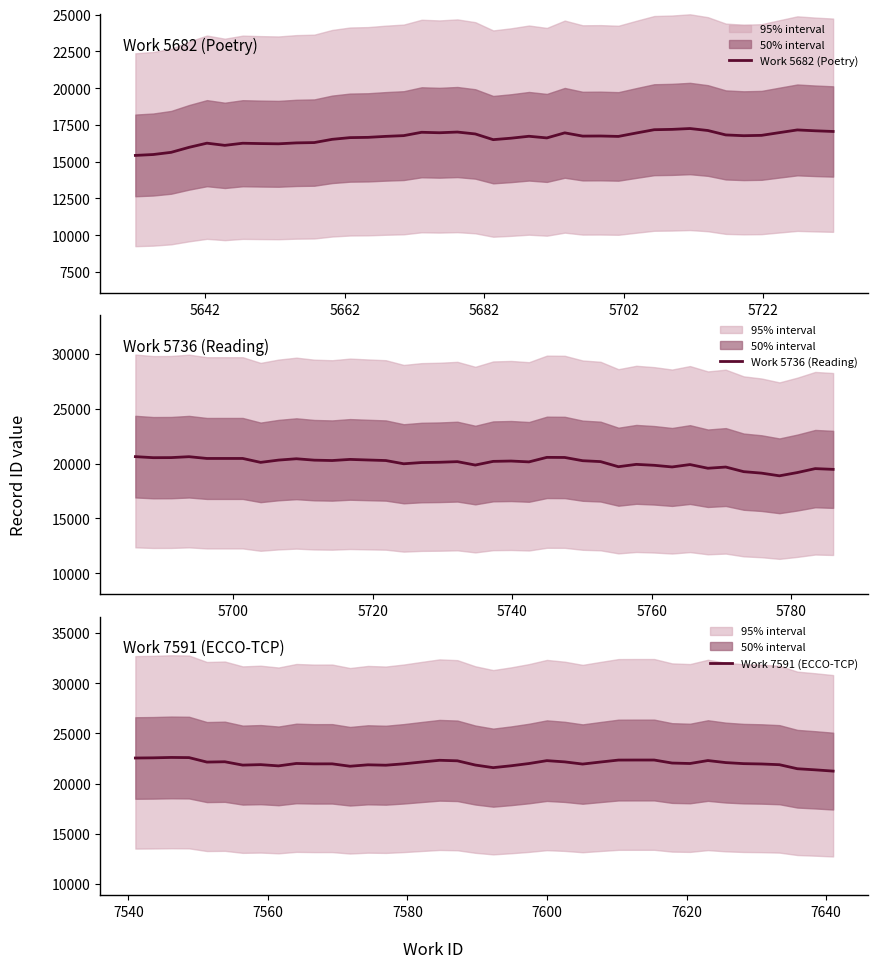

Rank the series by their average value, from highest to lowest.

Work 7591 (ECCO-TCP), Work 5736 (Reading), Work 5682 (Poetry)